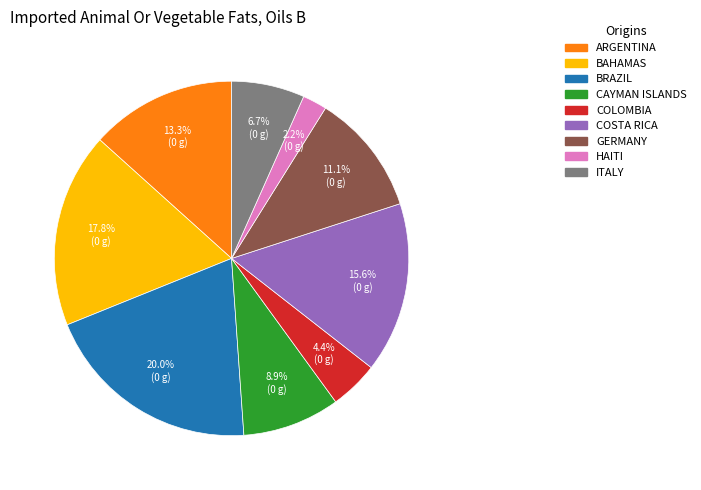

Rank the categories by value from highest to lowest.

BRAZIL, BAHAMAS, COSTA RICA, ARGENTINA, GERMANY, CAYMAN ISLANDS, ITALY, COLOMBIA, HAITI